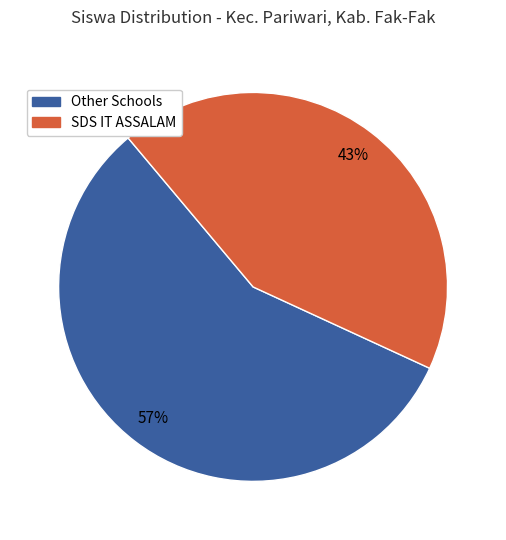

Does any single category account for the majority?

Yes